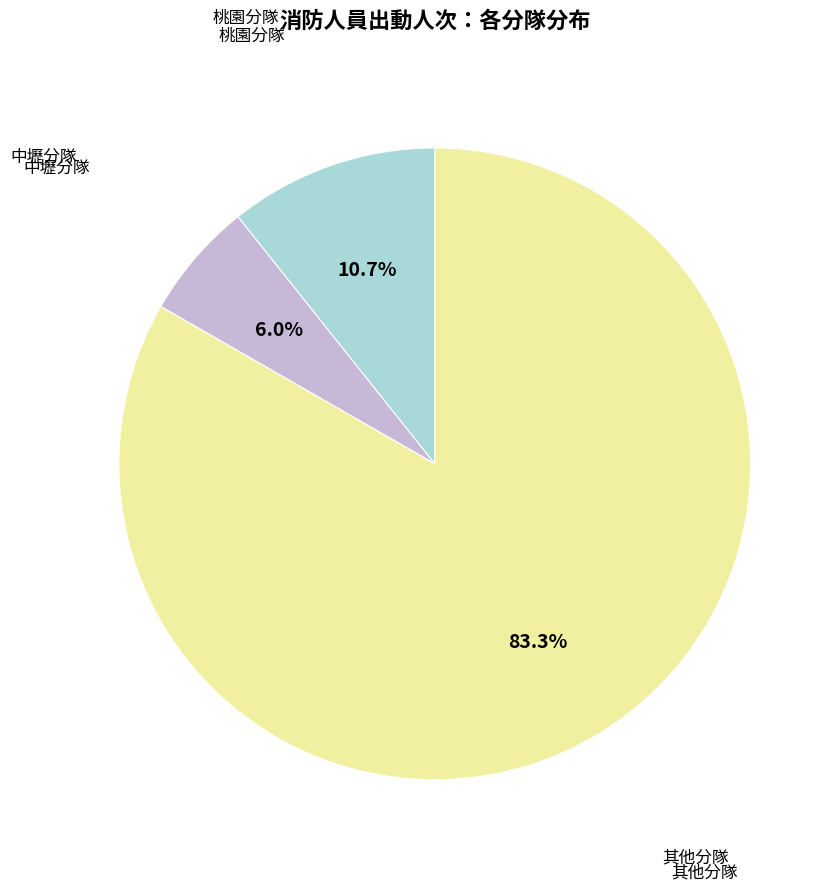

Is there a majority slice in this chart?

Yes